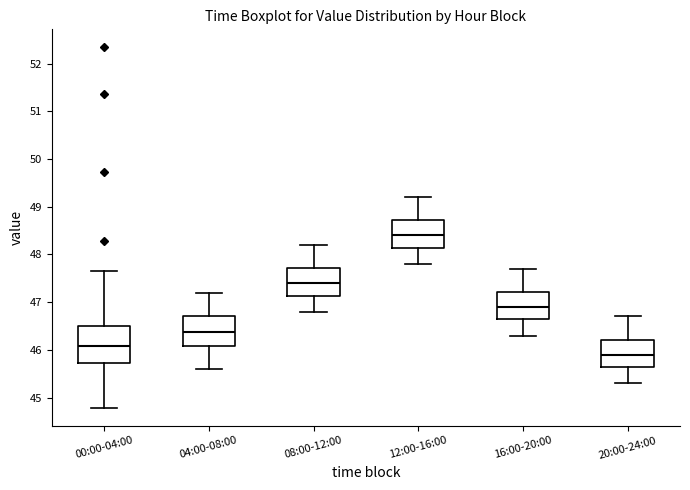

Where does the upper whisker of the box for 08:00-12:00 end on the y-axis? The values are not printed on the chart, so give them approximately, as read against the axis.

48.2